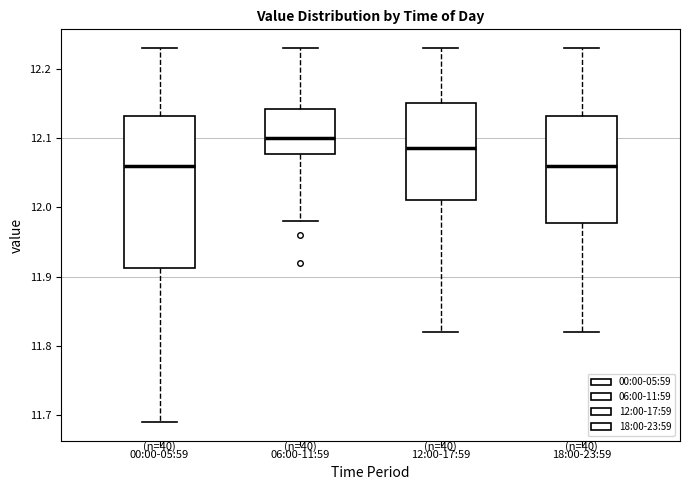

Which box is the tallest, from its lower edge to its upper edge?

00:00-05:59